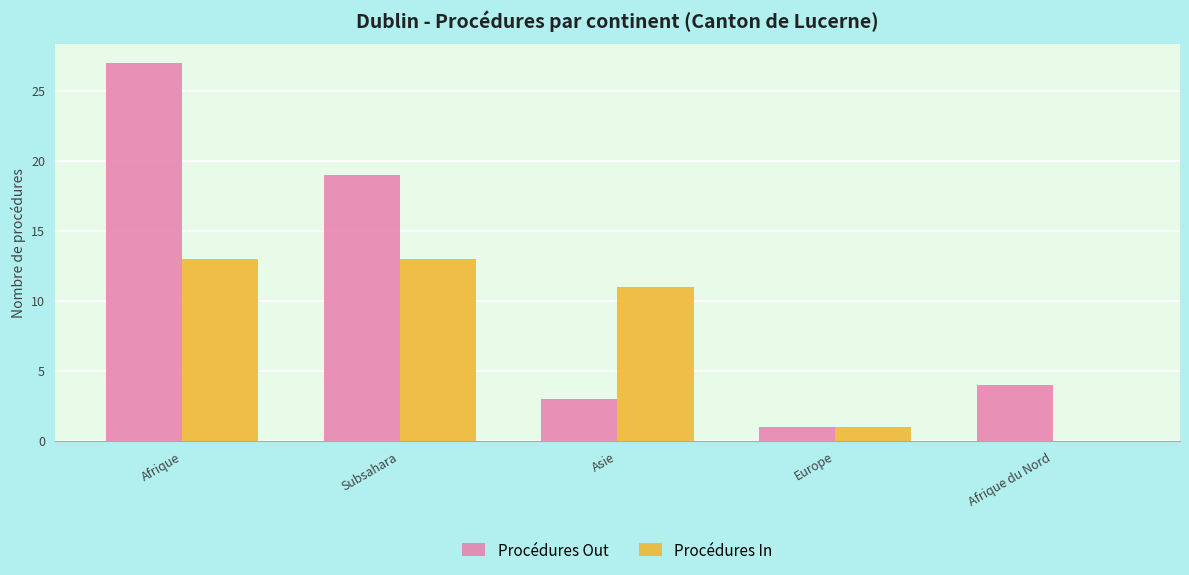

What is the sum of the Procédures Out values at Subsahara and Afrique du Nord?

23